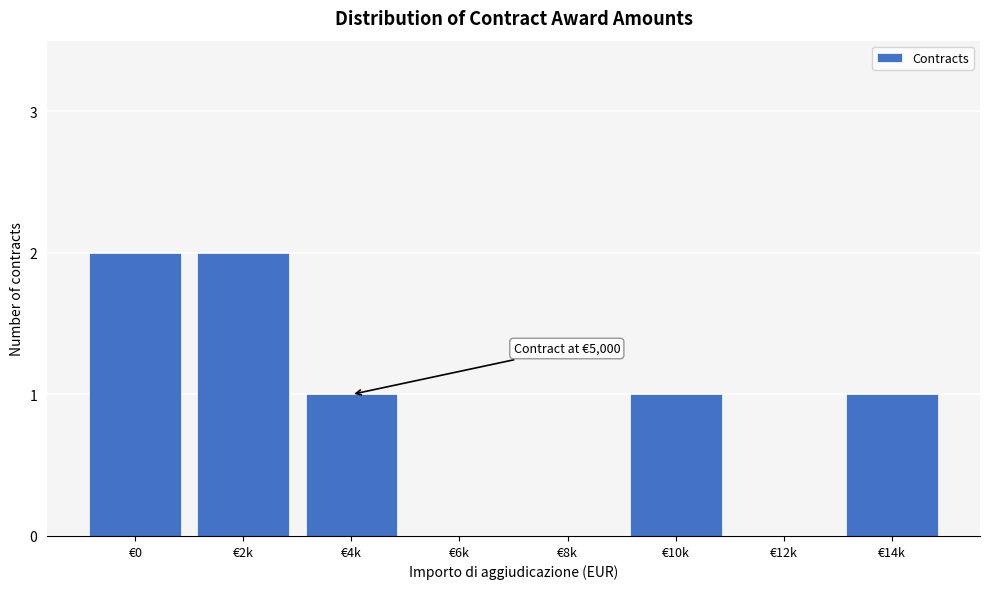

Reading left to right, transcribe all the data shown in this chart.

€0=2	€2k=2	€4k=1	€6k=0	€8k=0	€10k=1	€12k=0	€14k=1